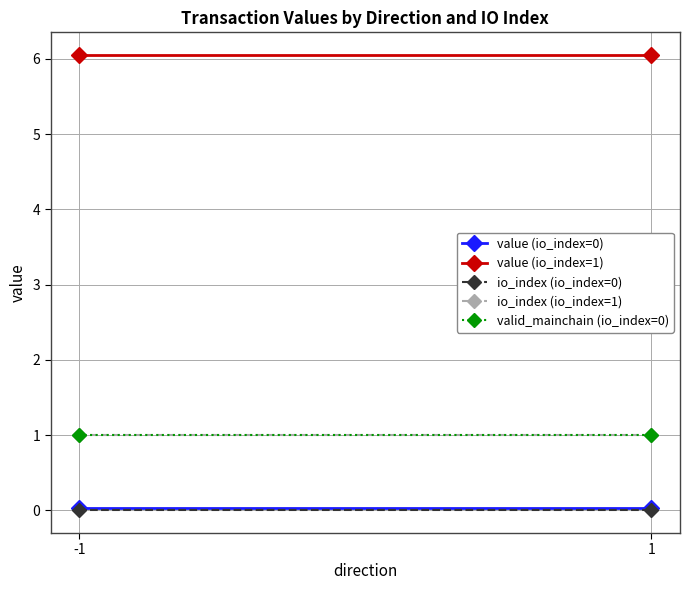

Count the number of categories in the chart.

2